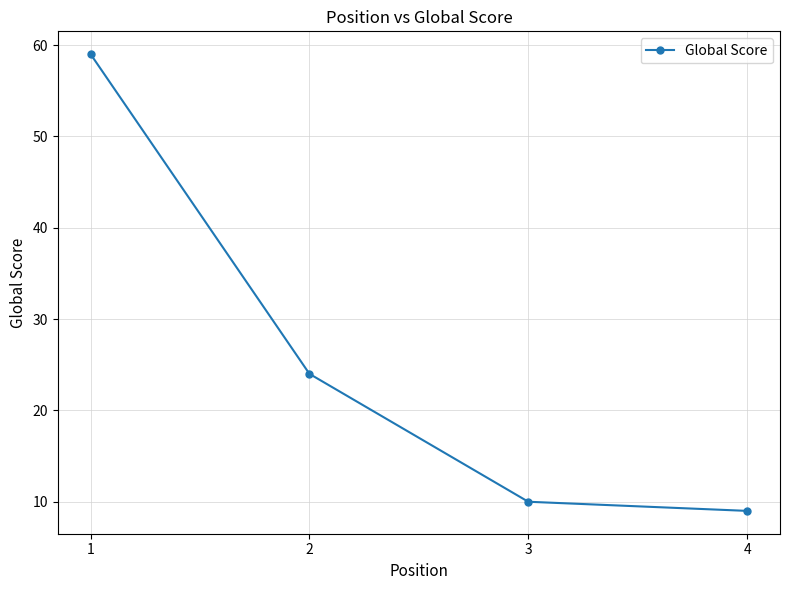

True or false: the data shows 24 at 2.

True